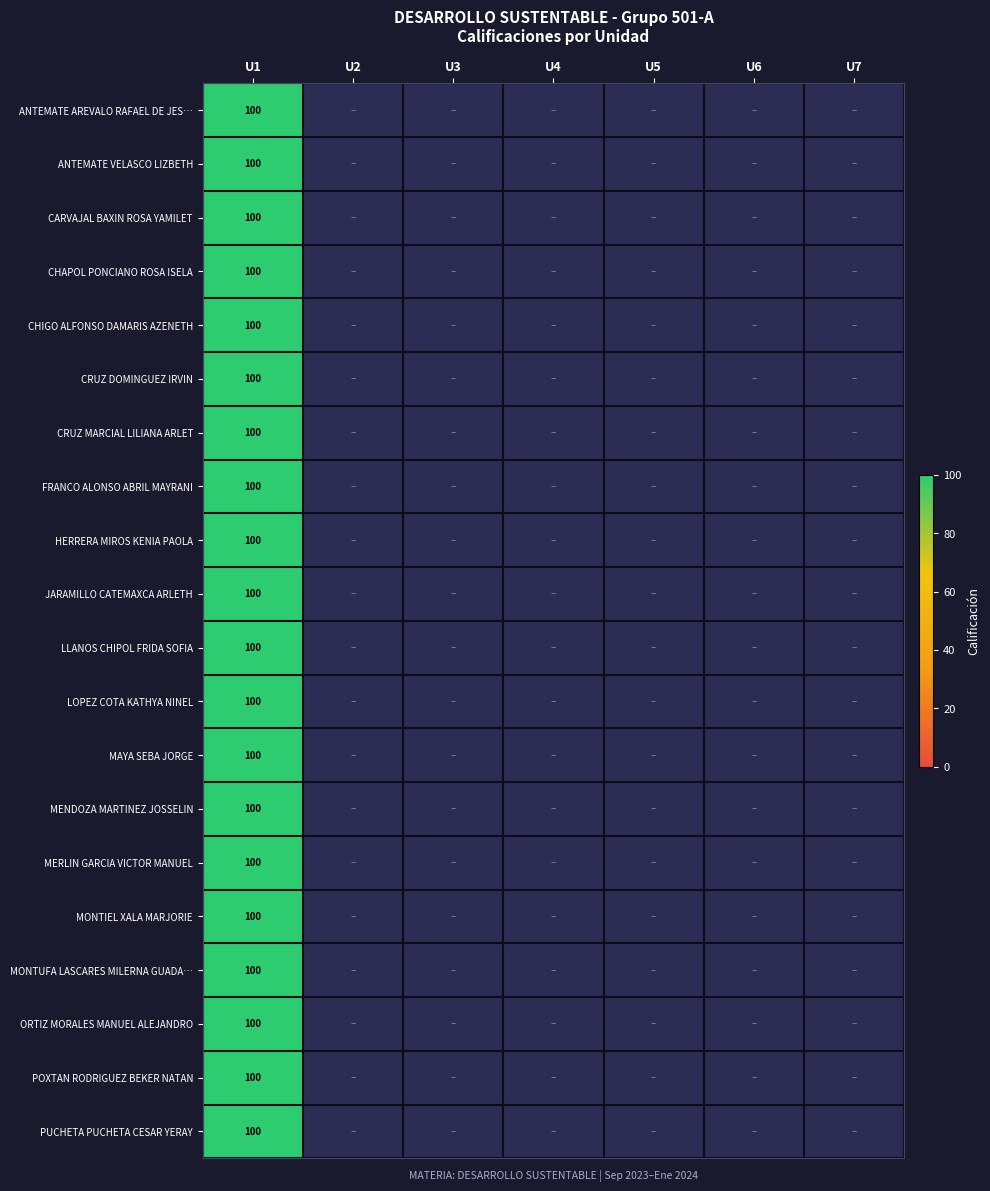

Reading left to right, transcribe all the data shown in this chart.

ANTEMATE AREVALO RAFAEL DE JESUS: U1=100	U2=0	U3=0	U4=0	U5=0	U6=0	U7=0
ANTEMATE VELASCO LIZBETH: U1=100	U2=0	U3=0	U4=0	U5=0	U6=0	U7=0
CARVAJAL BAXIN ROSA YAMILET: U1=100	U2=0	U3=0	U4=0	U5=0	U6=0	U7=0
CHAPOL PONCIANO ROSA ISELA: U1=100	U2=0	U3=0	U4=0	U5=0	U6=0	U7=0
CHIGO ALFONSO DAMARIS AZENETH: U1=100	U2=0	U3=0	U4=0	U5=0	U6=0	U7=0
CRUZ DOMINGUEZ IRVIN: U1=100	U2=0	U3=0	U4=0	U5=0	U6=0	U7=0
CRUZ MARCIAL LILIANA ARLET: U1=100	U2=0	U3=0	U4=0	U5=0	U6=0	U7=0
FRANCO ALONSO ABRIL MAYRANI: U1=100	U2=0	U3=0	U4=0	U5=0	U6=0	U7=0
HERRERA MIROS KENIA PAOLA: U1=100	U2=0	U3=0	U4=0	U5=0	U6=0	U7=0
JARAMILLO CATEMAXCA ARLETH: U1=100	U2=0	U3=0	U4=0	U5=0	U6=0	U7=0
LLANOS CHIPOL FRIDA SOFIA: U1=100	U2=0	U3=0	U4=0	U5=0	U6=0	U7=0
LOPEZ COTA KATHYA NINEL: U1=100	U2=0	U3=0	U4=0	U5=0	U6=0	U7=0
MAYA SEBA JORGE: U1=100	U2=0	U3=0	U4=0	U5=0	U6=0	U7=0
MENDOZA MARTINEZ JOSSELIN: U1=100	U2=0	U3=0	U4=0	U5=0	U6=0	U7=0
MERLIN GARCIA VICTOR MANUEL: U1=100	U2=0	U3=0	U4=0	U5=0	U6=0	U7=0
MONTIEL XALA MARJORIE: U1=100	U2=0	U3=0	U4=0	U5=0	U6=0	U7=0
MONTUFA LASCARES MILERNA GUADALUPE: U1=100	U2=0	U3=0	U4=0	U5=0	U6=0	U7=0
ORTIZ MORALES MANUEL ALEJANDRO: U1=100	U2=0	U3=0	U4=0	U5=0	U6=0	U7=0
POXTAN RODRIGUEZ BEKER NATAN: U1=100	U2=0	U3=0	U4=0	U5=0	U6=0	U7=0
PUCHETA PUCHETA CESAR YERAY: U1=100	U2=0	U3=0	U4=0	U5=0	U6=0	U7=0